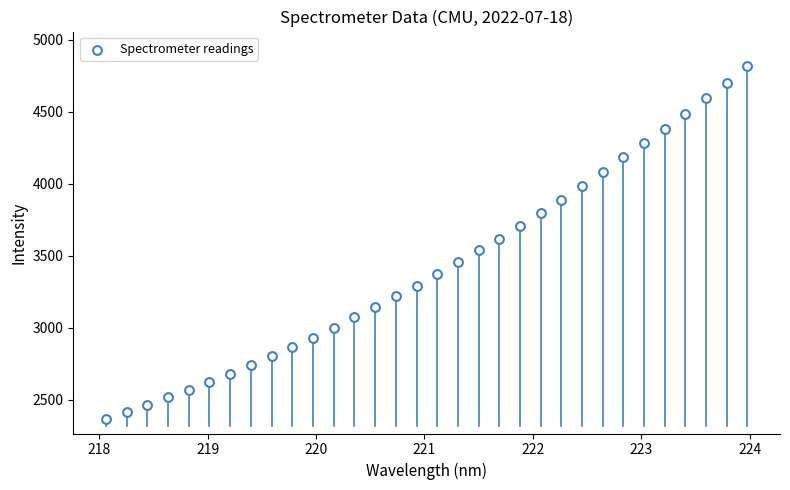

What is the range of Y values (max minus min)?

2452.3